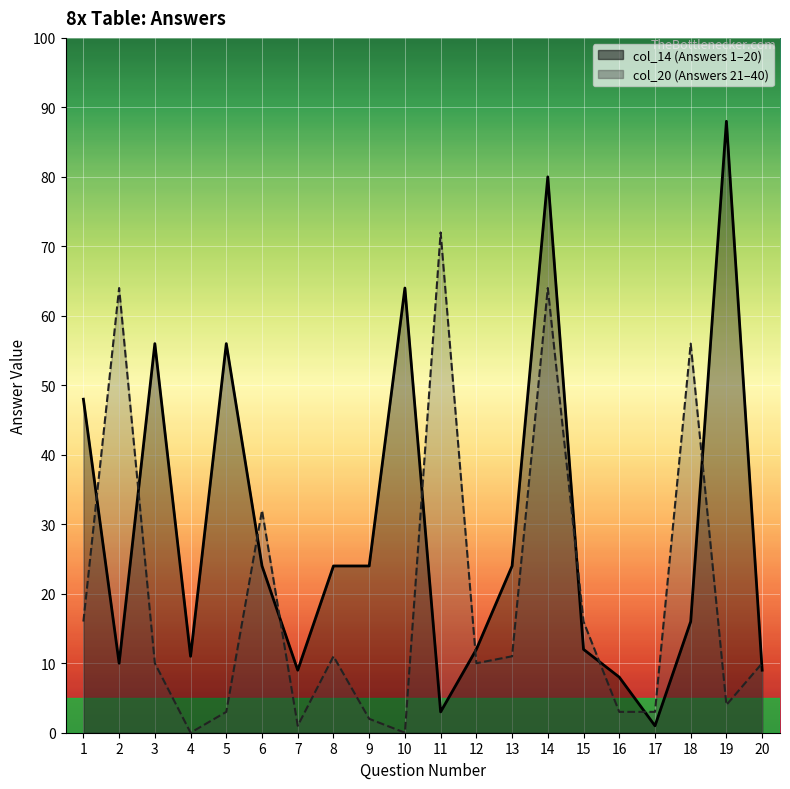

Reading left to right, transcribe all the data shown in this chart.

col_14: 48	10	56	11	56	24	9	24	24	64	3	12	24	80	12	8	1	16	88	9
col_20: 16	64	10	0	3	32	1	11	2	0	72	10	11	64	16	3	3	56	4	10